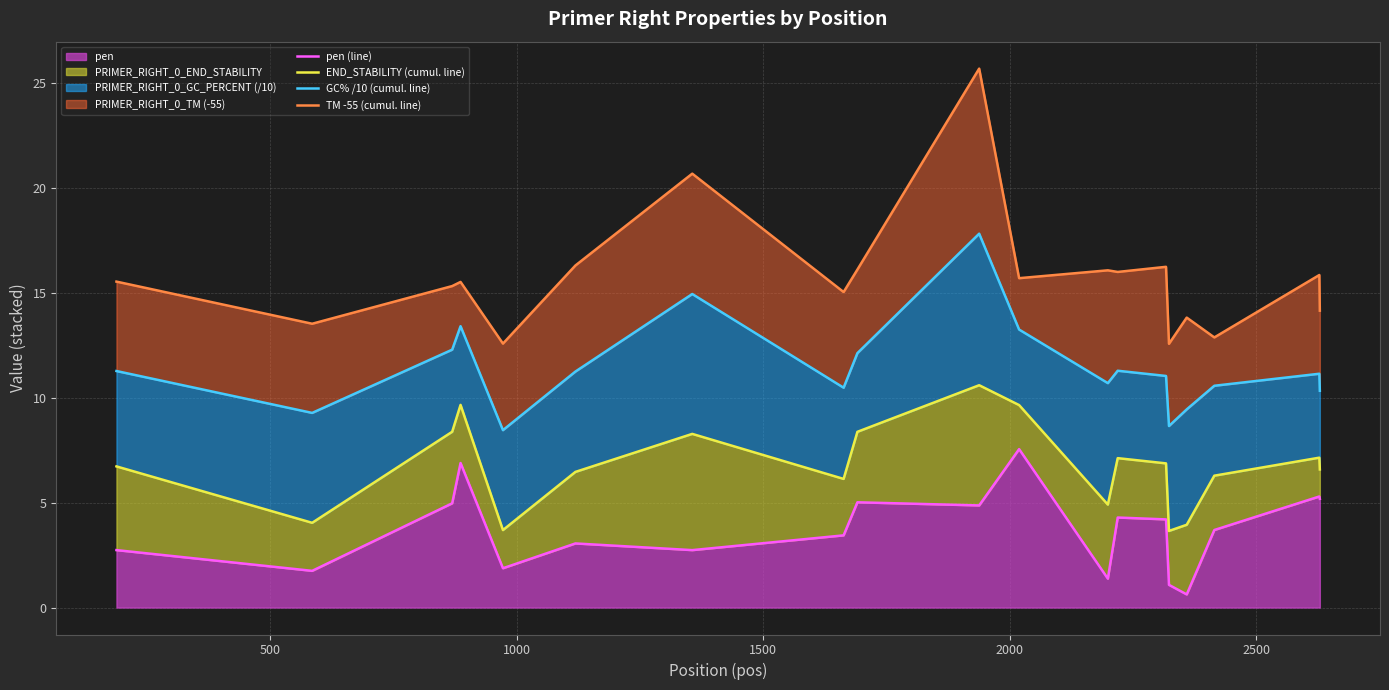

At how many categories does at least one series exceed 21?

1